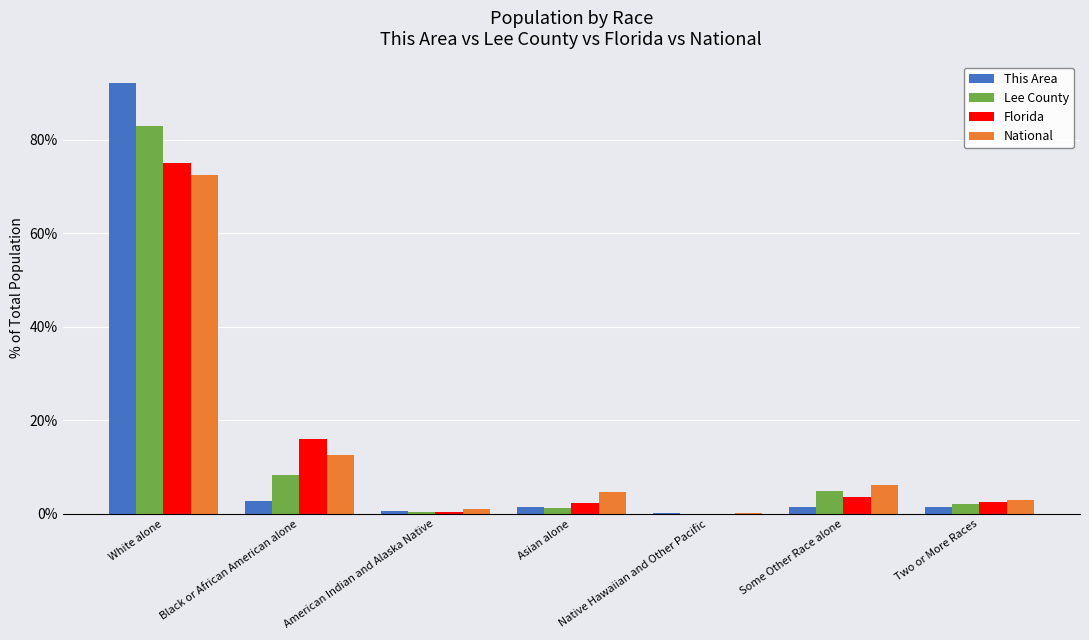

What is the maximum value shown in the chart?

92.1